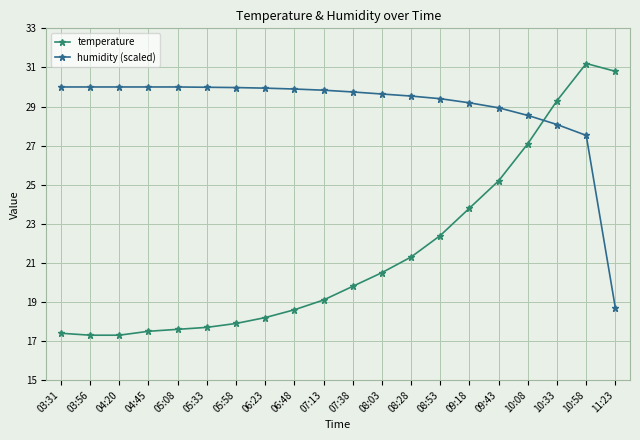

How many lines are shown in the chart?

2